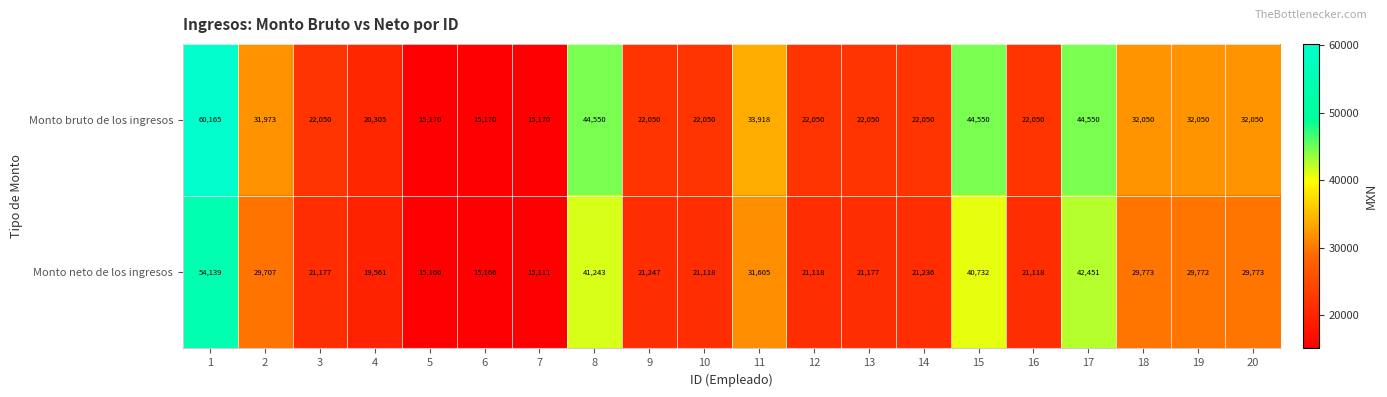

The Monto neto de los ingresos series shows 40732 at 15. True or false?

True